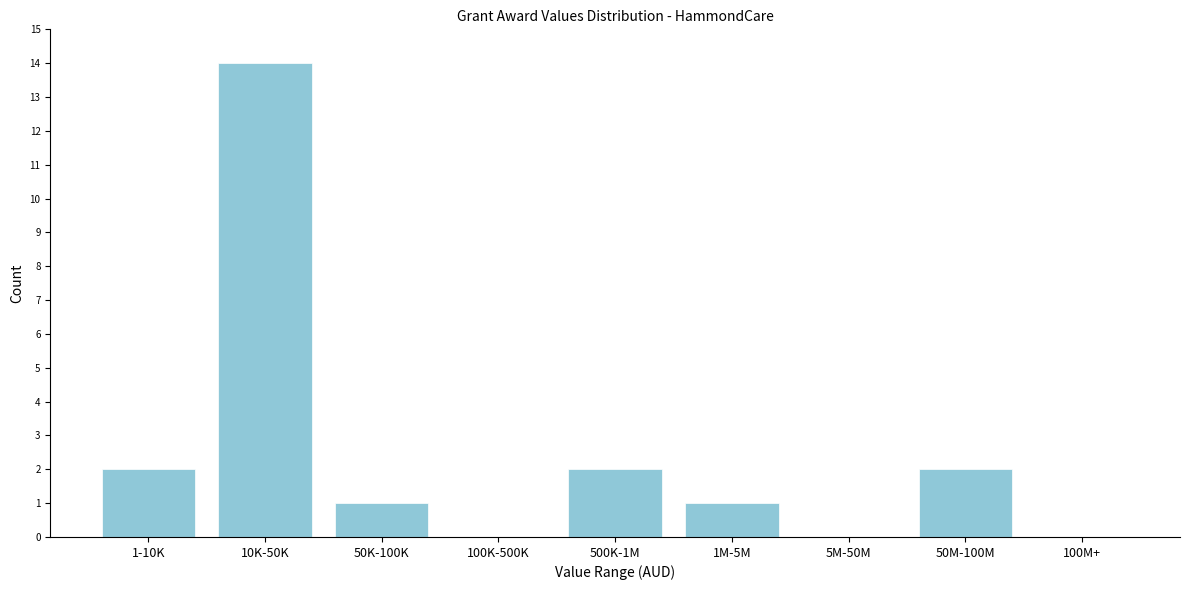

Reading right to left, list all the values displayed in this chart.

100M+=0	50M-100M=2	5M-50M=0	1M-5M=1	500K-1M=2	100K-500K=0	50K-100K=1	10K-50K=14	1-10K=2